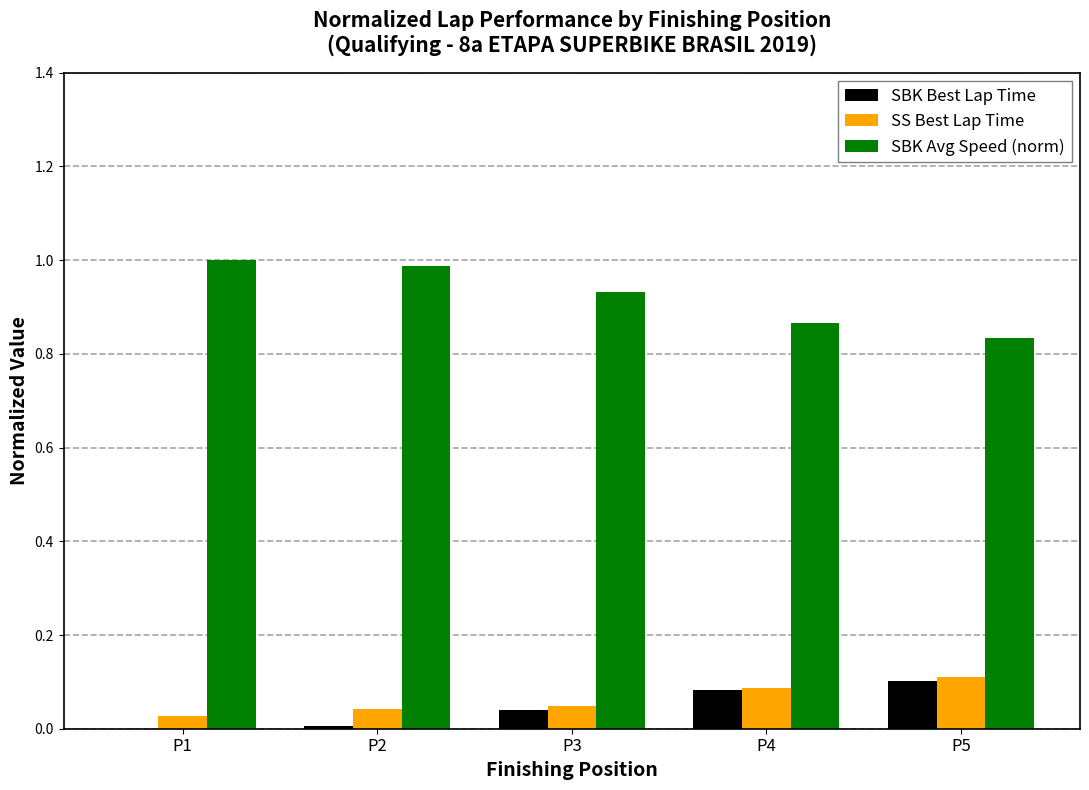

Are the bars horizontal?

No